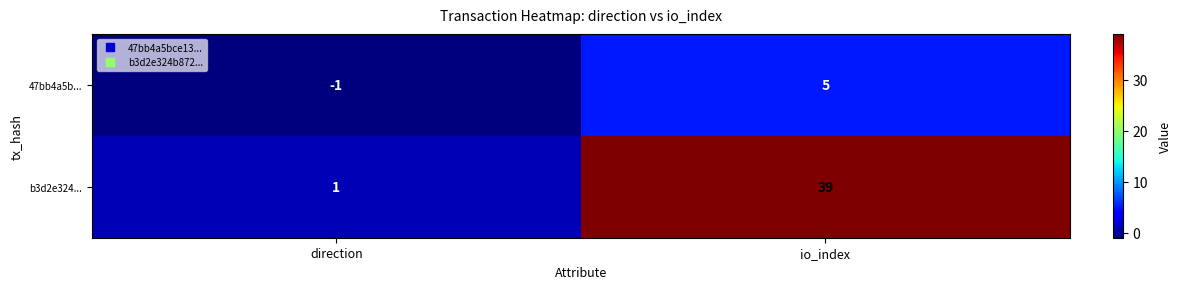

What is the total value across all series at io_index?

44